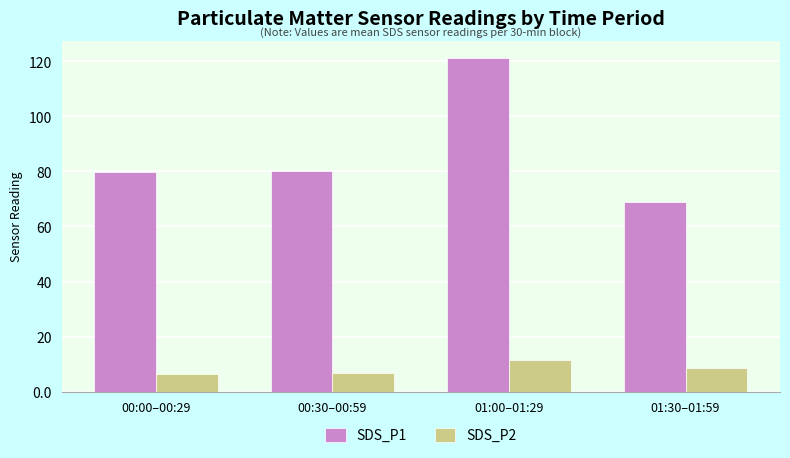

At how many categories does at least one series exceed 48?

4